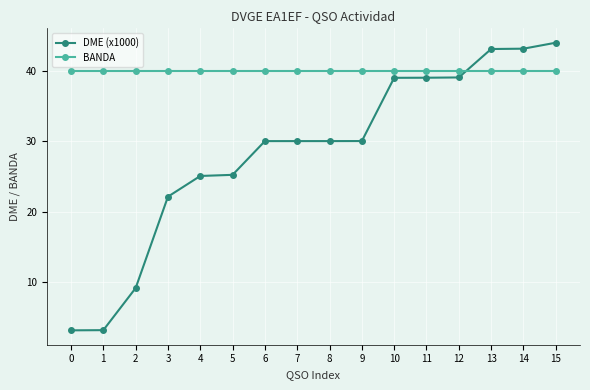

At 11, list the series in order from smallest to largest.

DME (x1000), BANDA